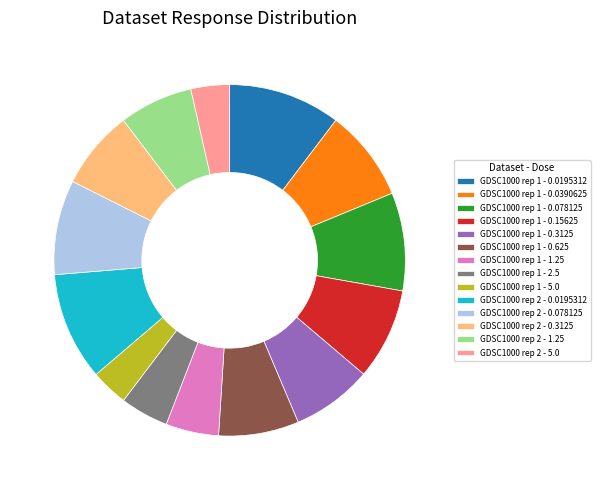

Is it true that GDSC1000 rep 1 - 2.5 is 4% of the pie?

True